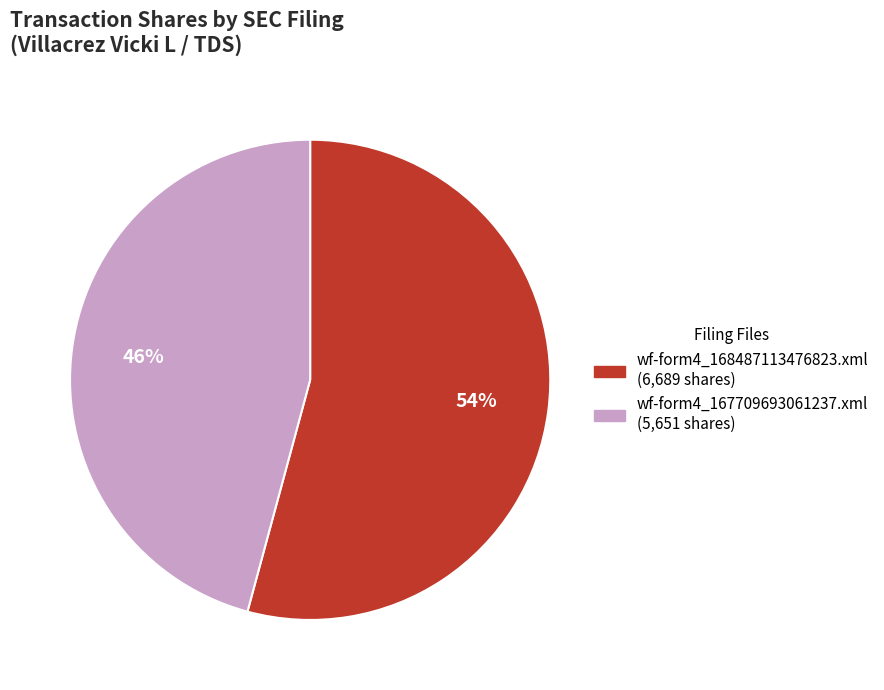

Between wf-form4_168487113476823.xml and wf-form4_167709693061237.xml, which is larger?

wf-form4_168487113476823.xml